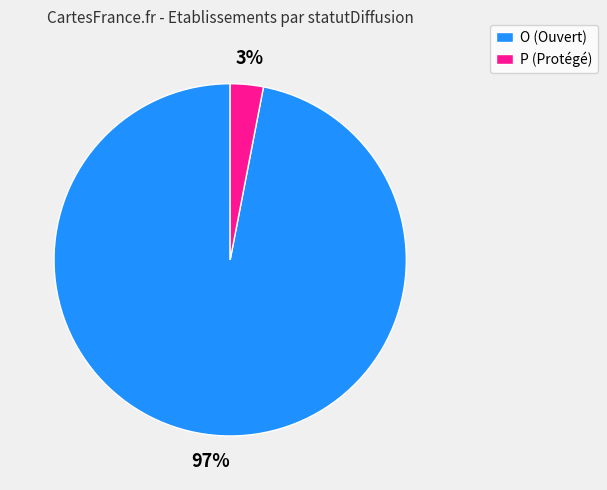

To the nearest percent, what is the average slice percentage?

50%